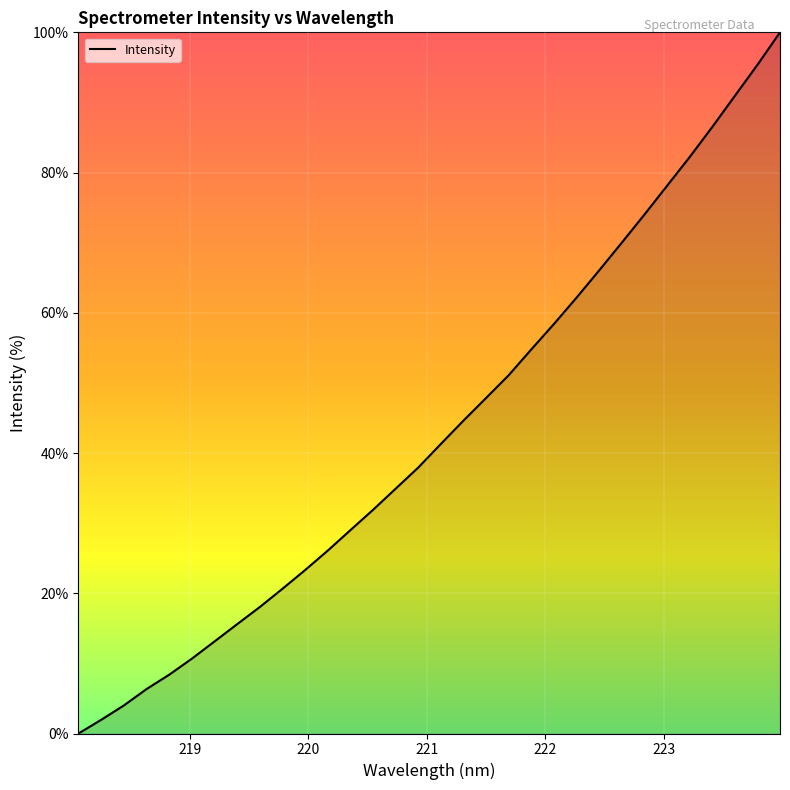

What is the difference between the maximum and minimum values?

100.0